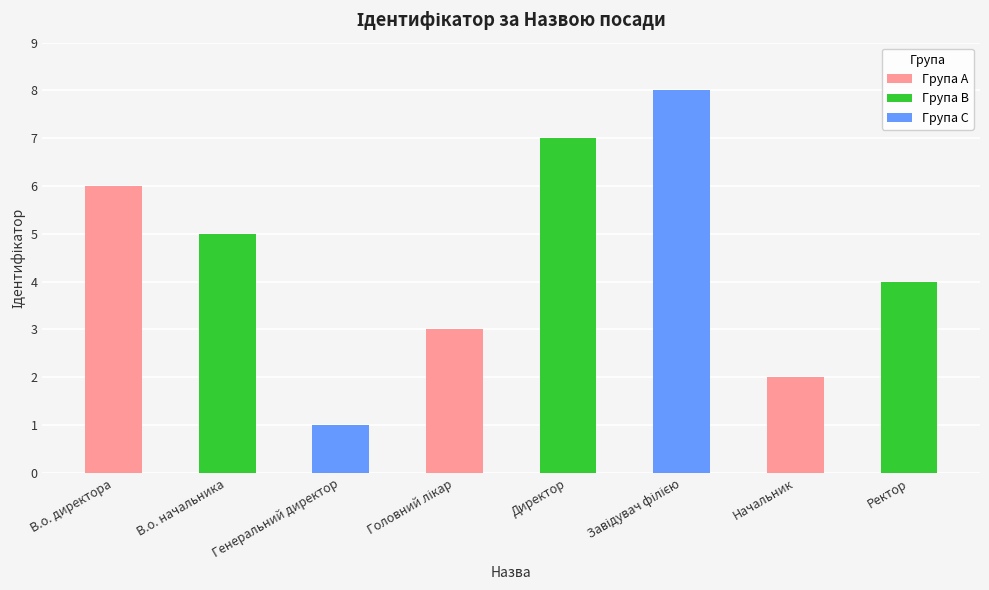

What value does the data have at В.о. директора?

6